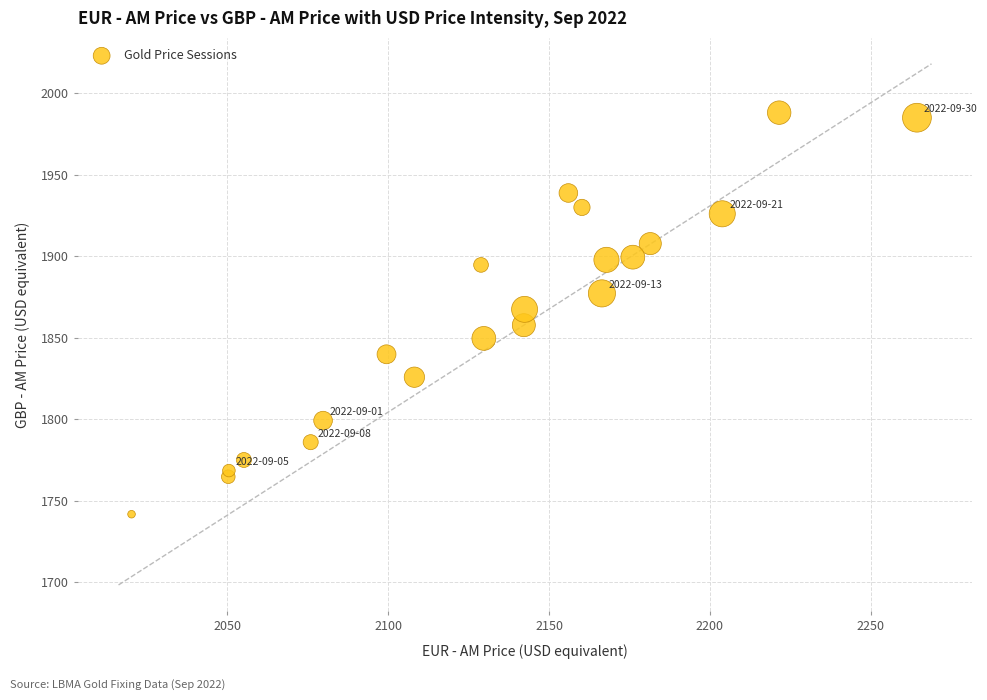

What is the range of X values (max minus min)?

244.2